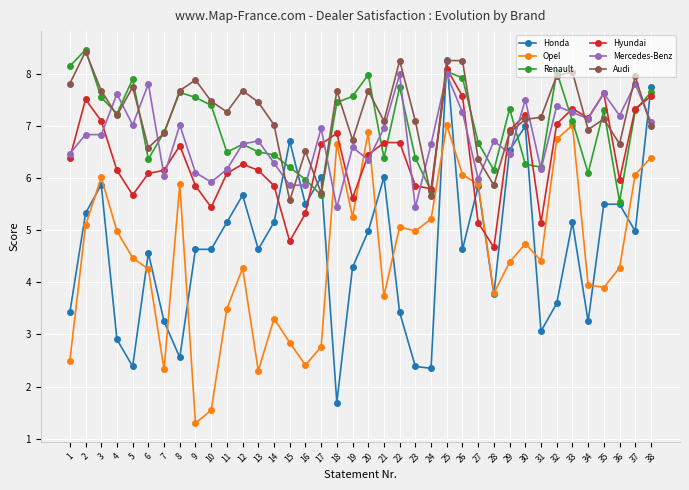

The value of Renault at 4 is 7.2. True or false?

True